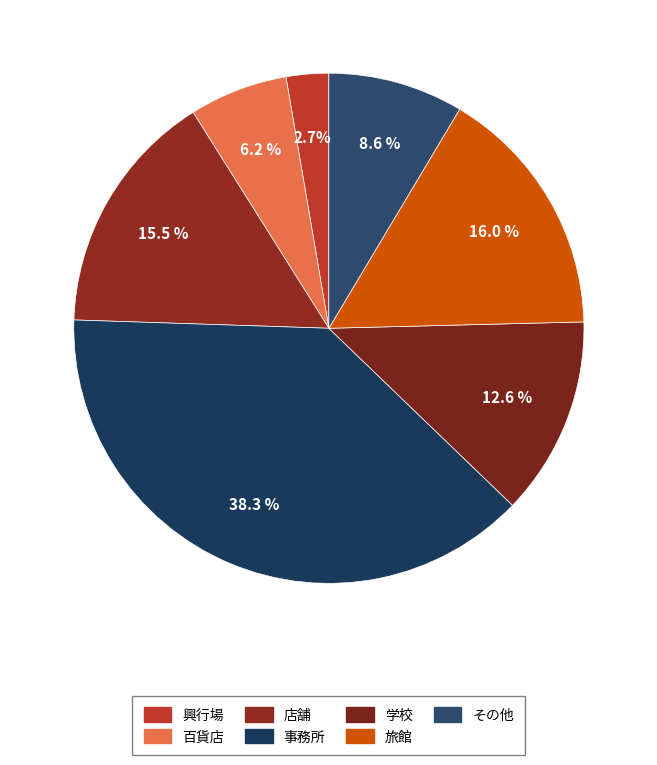

How many segments does this pie chart have?

7